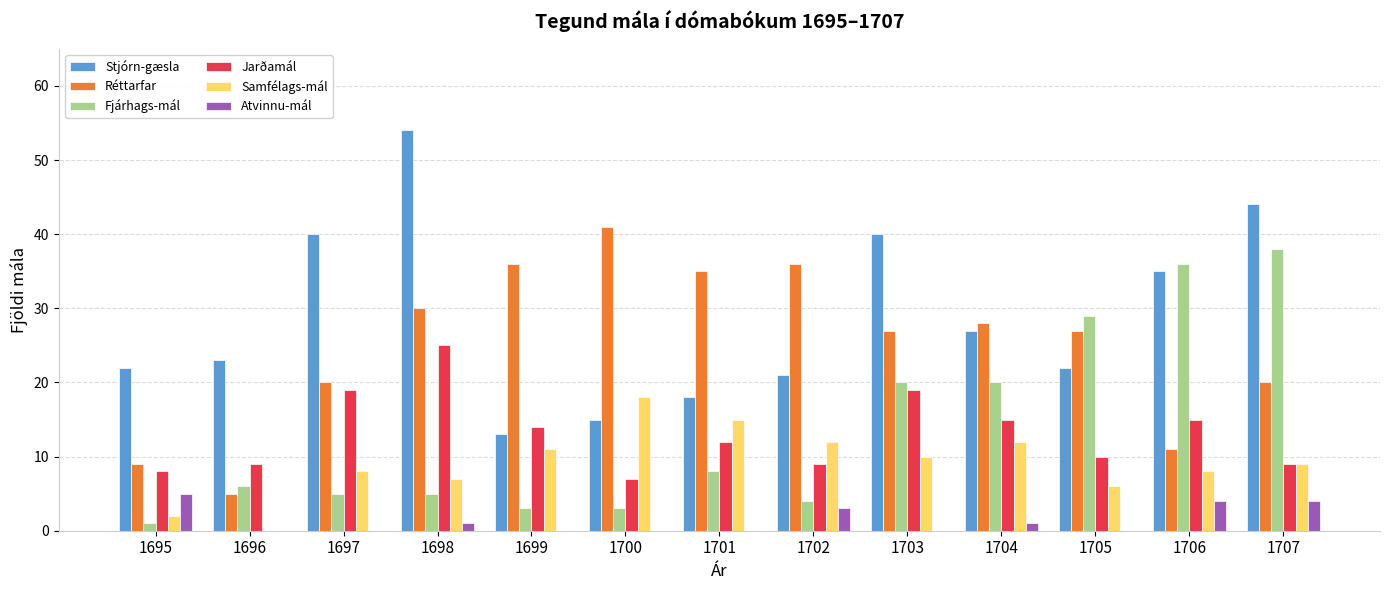

What is the maximum value shown in the chart?

54